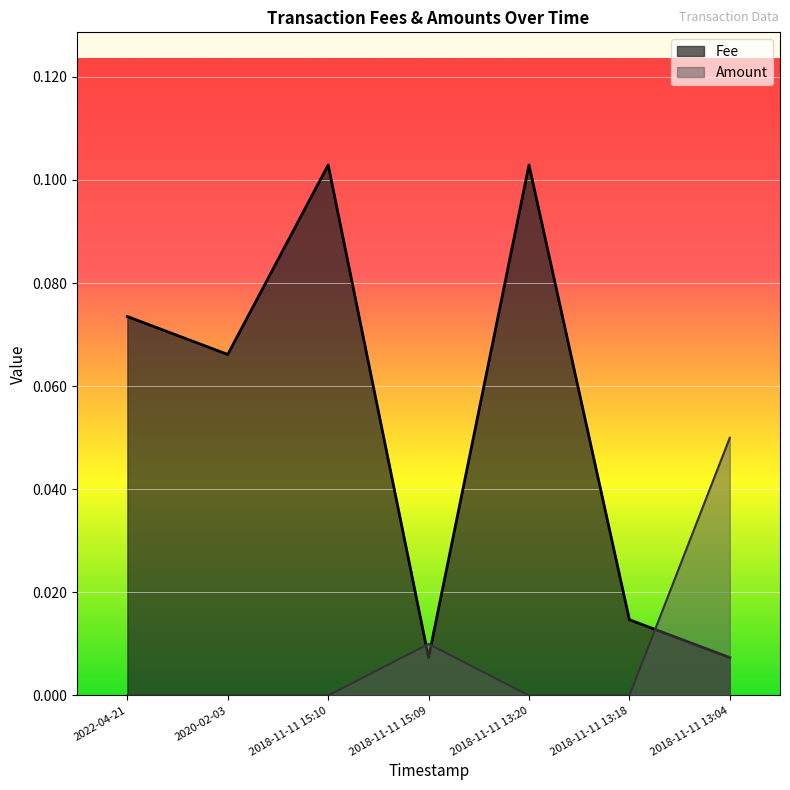

The Amount series shows 0.0 at 2018-11-11 15:09. True or false?

True